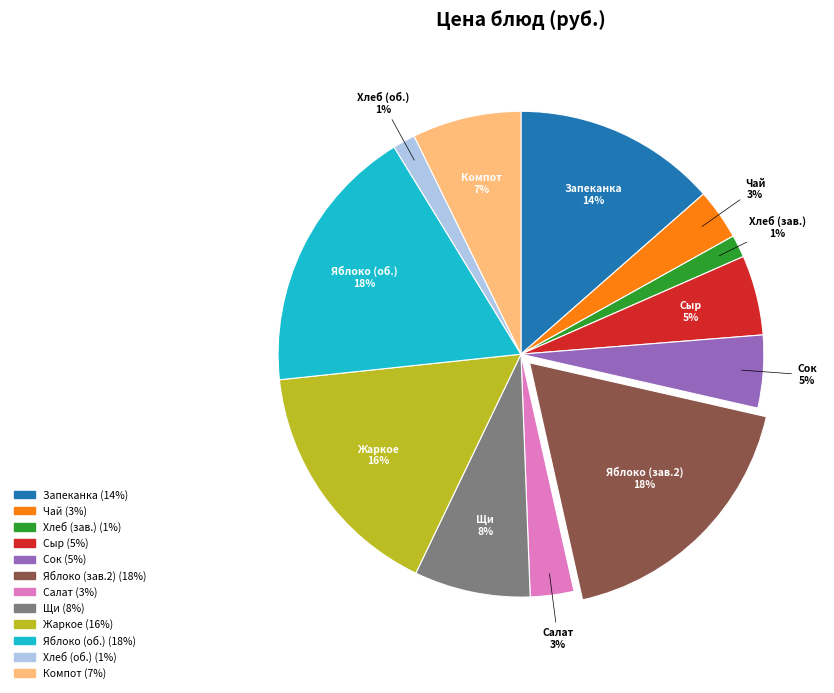

The Сок slice represents 18% of the pie. True or false?

False